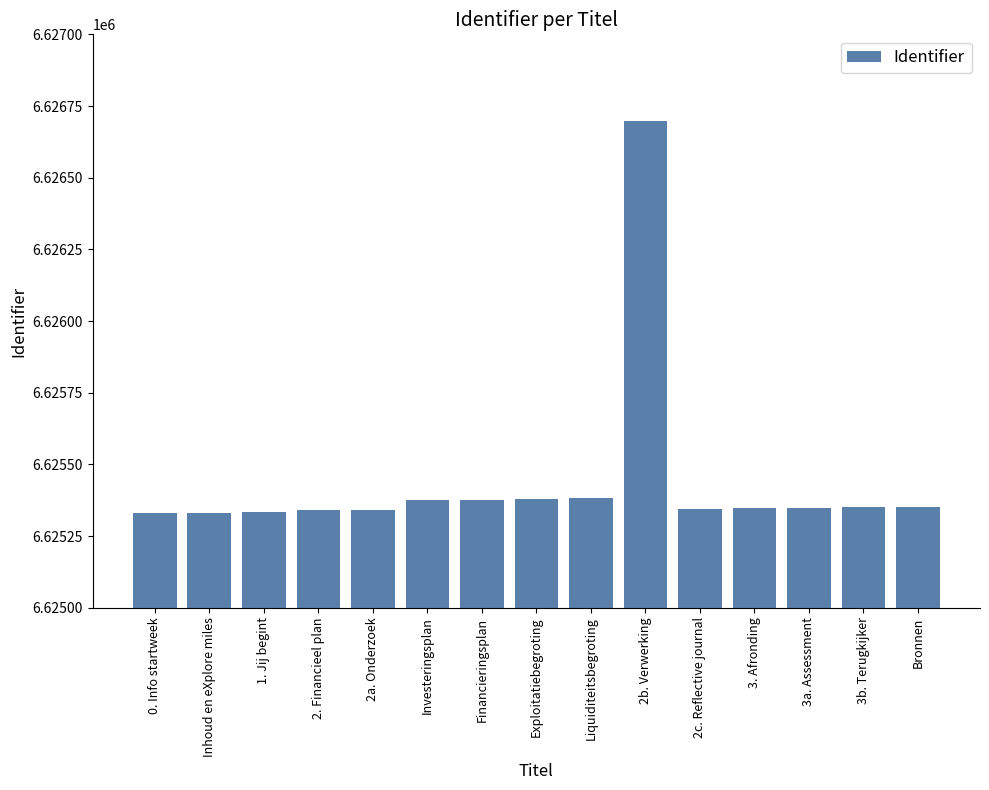

At which category does the chart reach its peak across all series?

2b. Verwerking